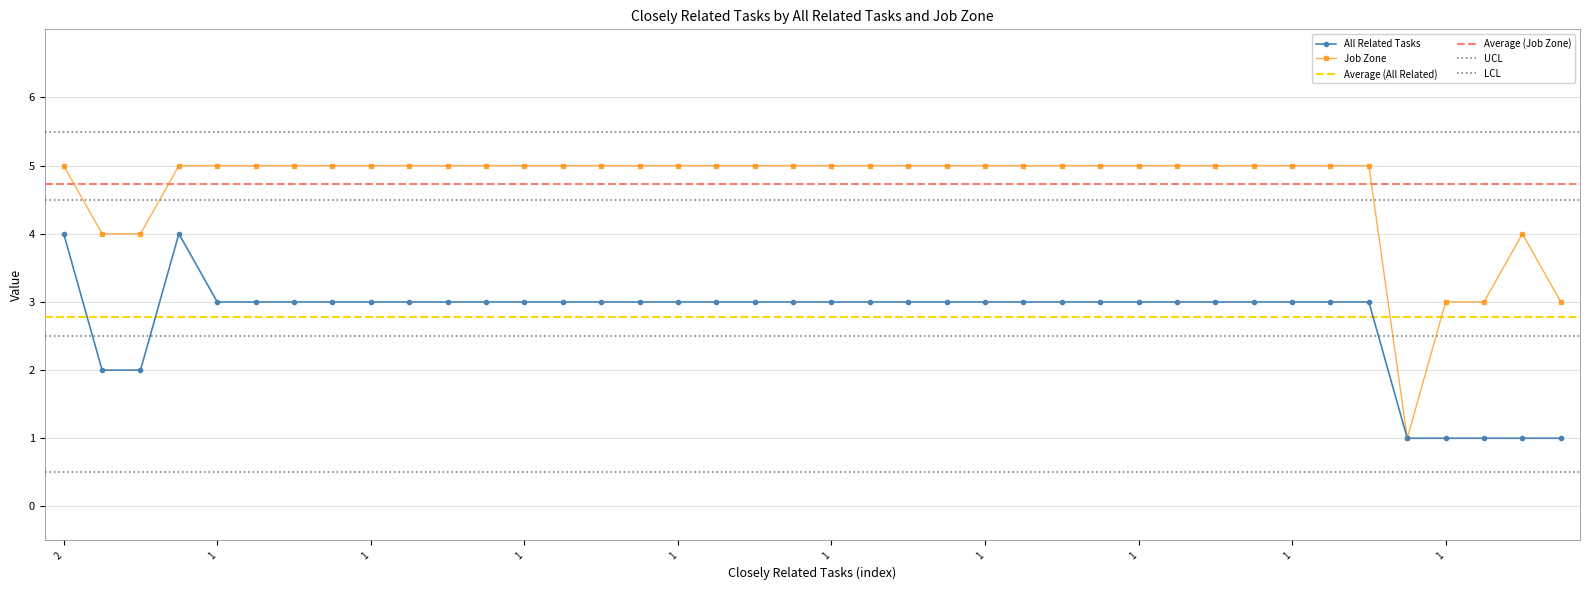

True or false: Job Zone and All Related Tasks cross at least once.

False